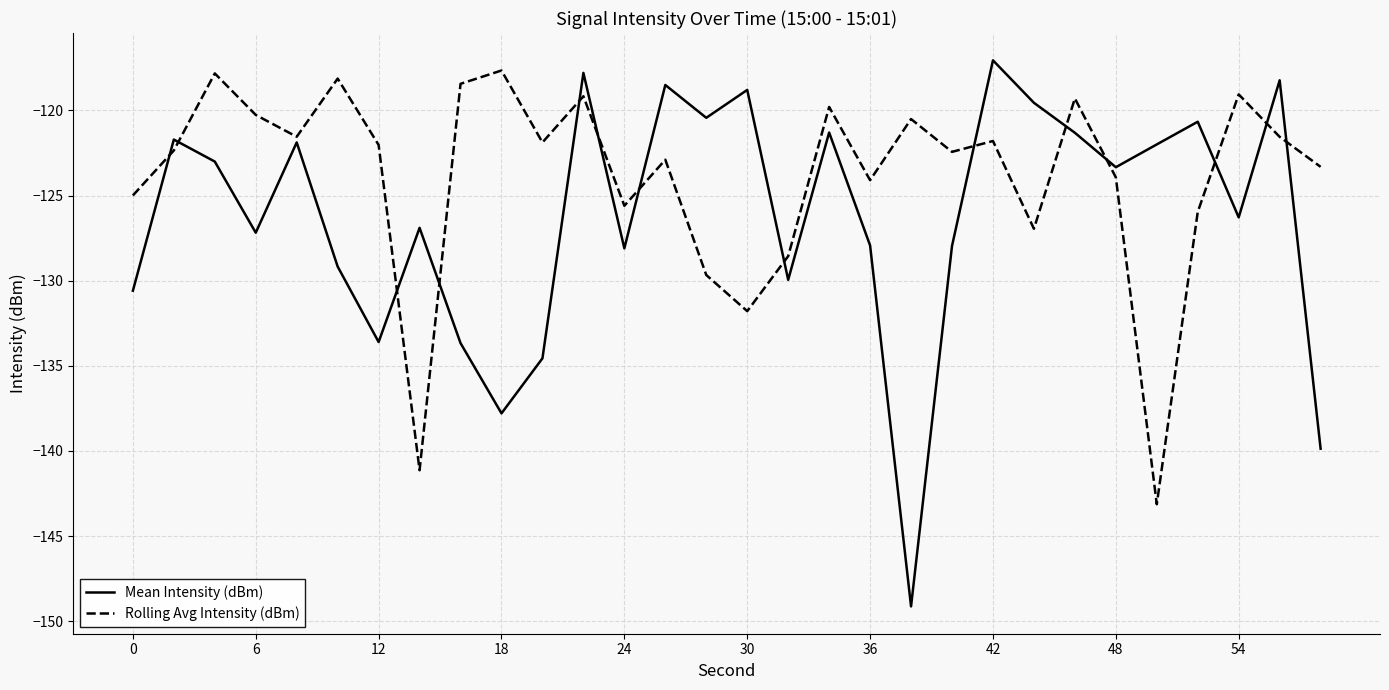

Rank the series by their average value, from lowest to highest.

Mean Intensity (dBm), Rolling Avg Intensity (dBm)